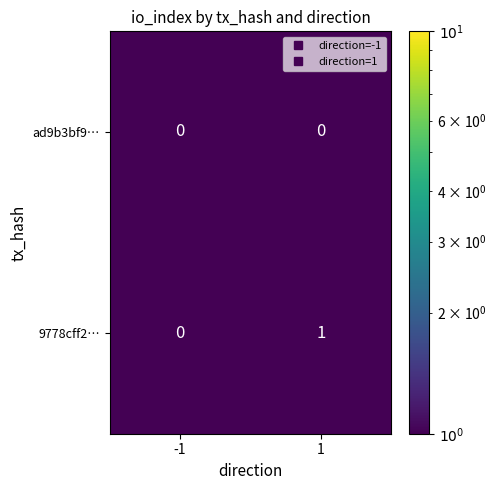

What is the minimum value shown in the chart?

0